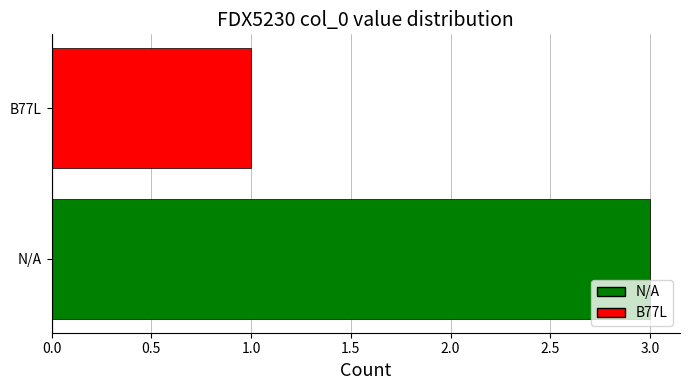

Reading top to bottom, transcribe all the data shown in this chart.

B77L=1	N/A=3